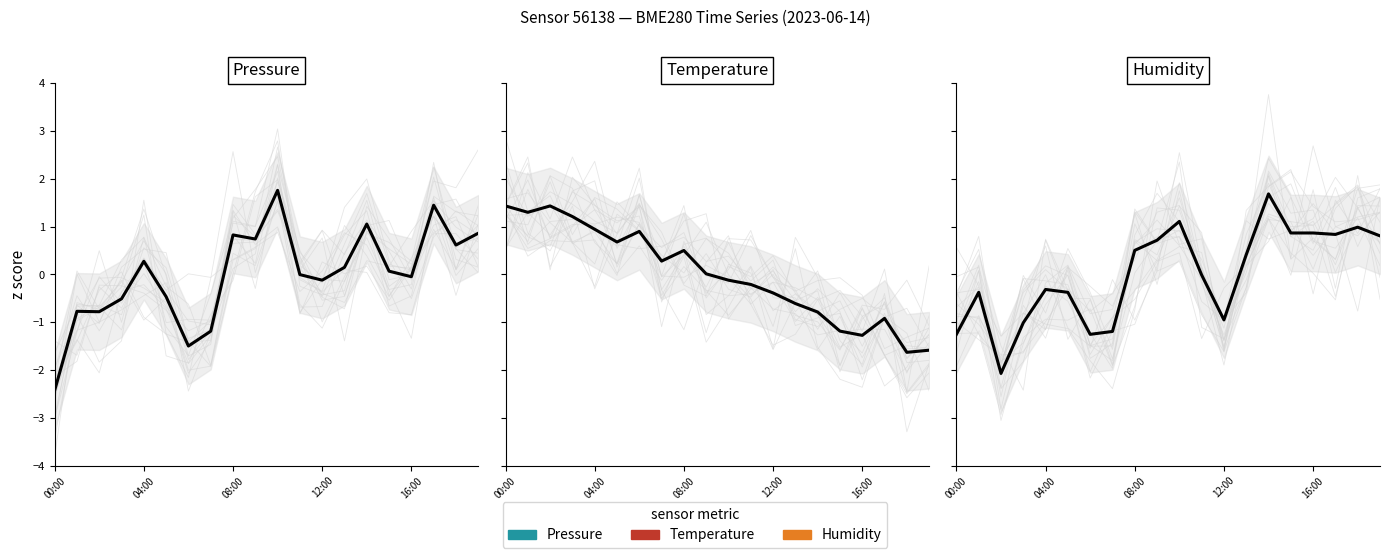

Rank the series at 19 from lowest to highest value.

temperature, humidity, pressure